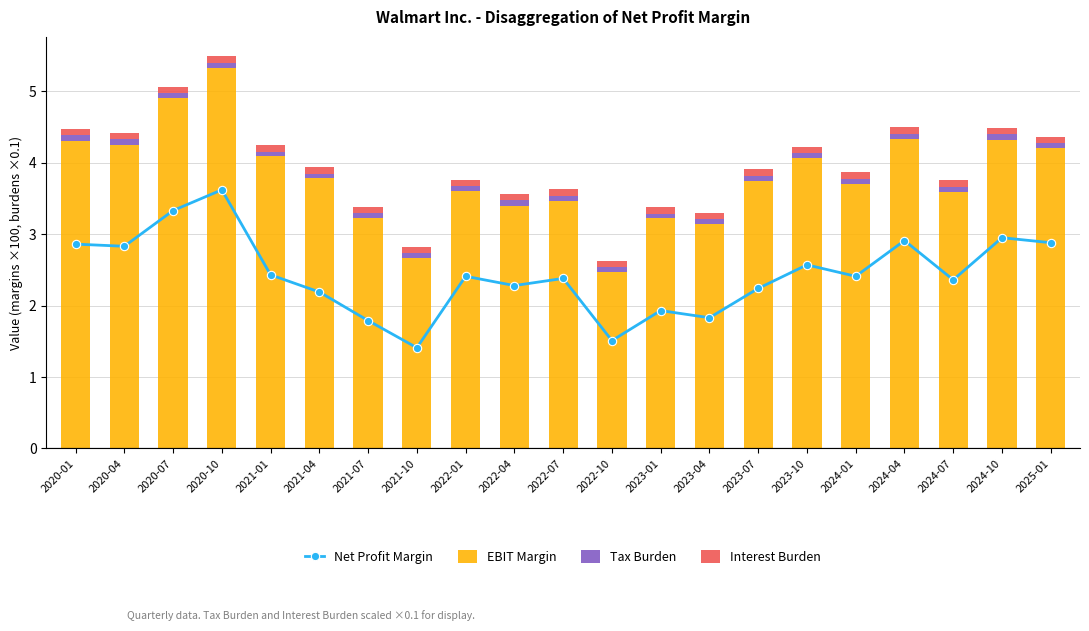

True or false: Tax Burden has a value of 0.0 at 2023-04.

False